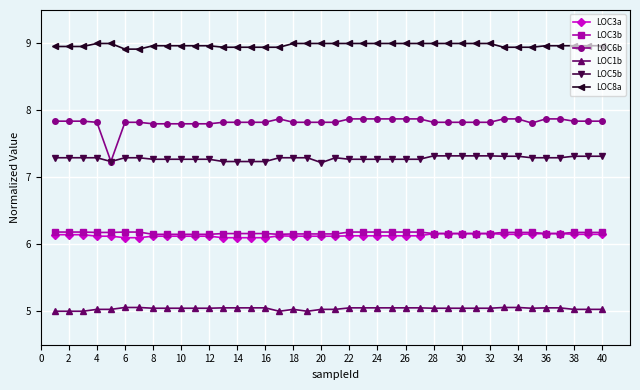

True or false: LOC1b and LOC6b cross at least once.

False